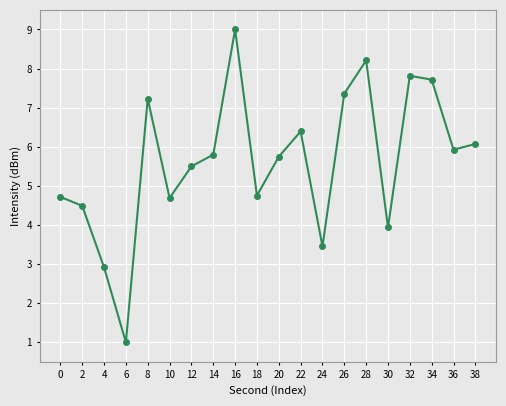

What is the smallest value displayed?

1.0